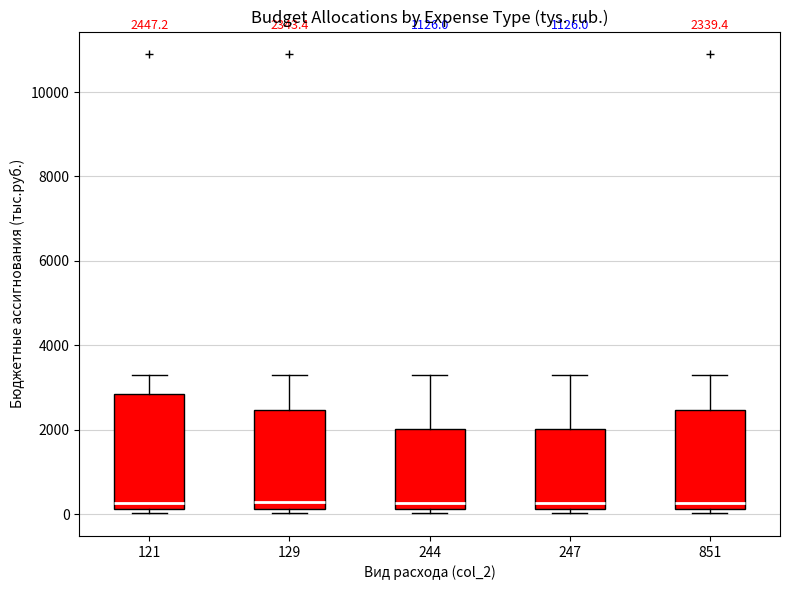

Comparing the boxes themselves (not the whiskers), which one is the tallest?

121